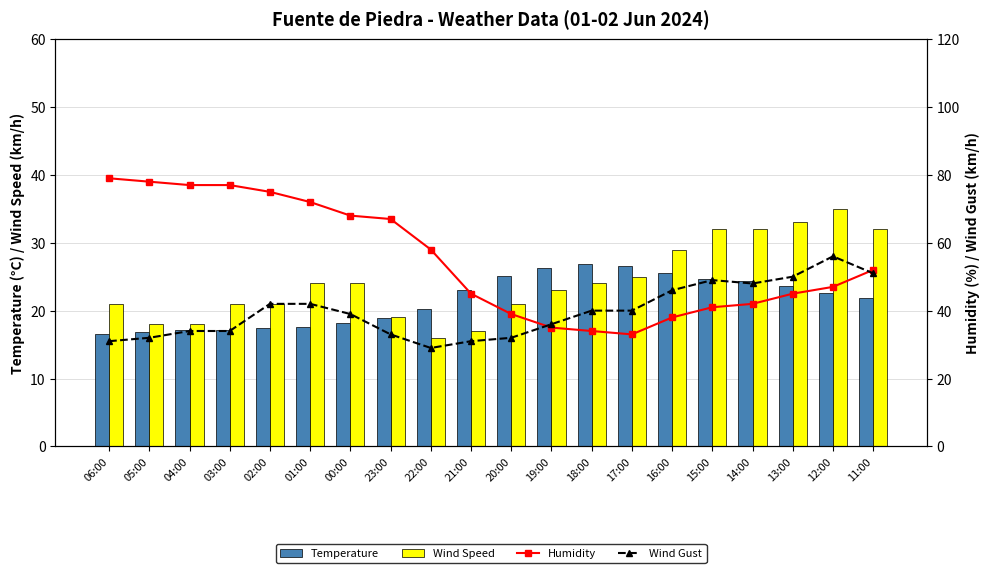

At which label is Wind Gust closest to 42?

02:00